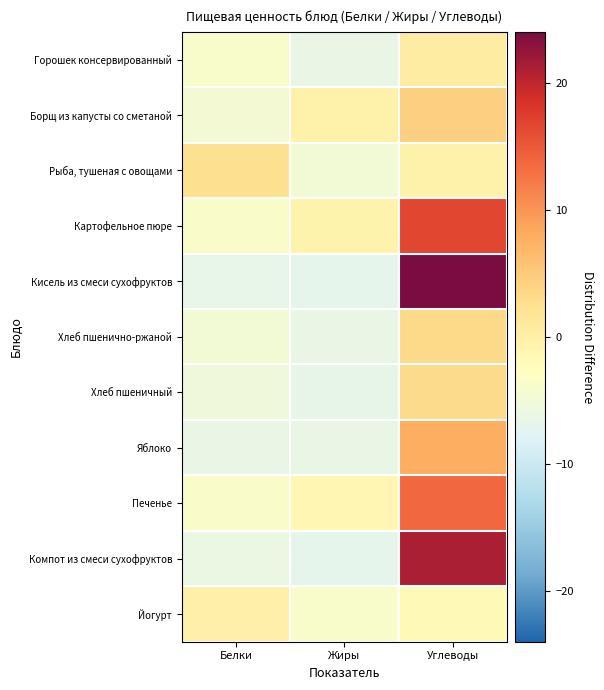

What is the smallest value displayed?

-6.8